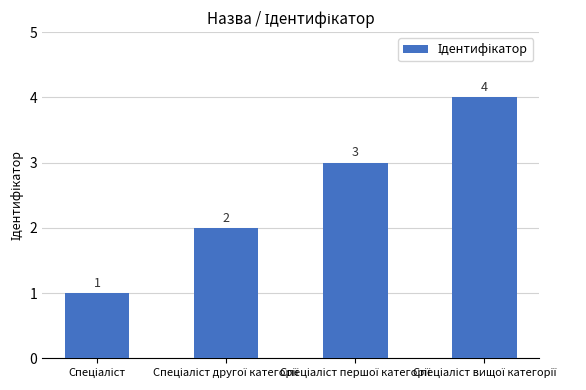

Count the values in the range 2 to 4.

3